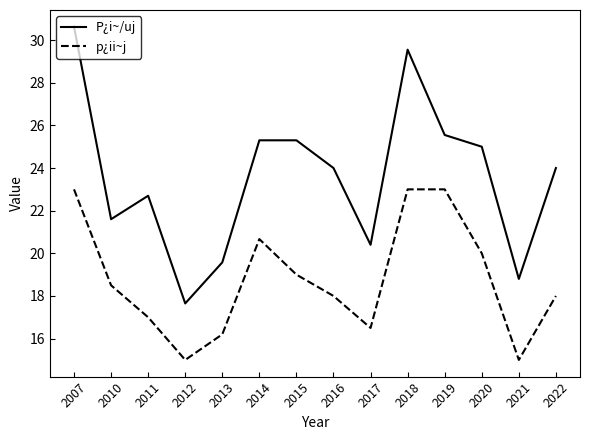

What is the highest value of the p¿ii~j series?

23.0